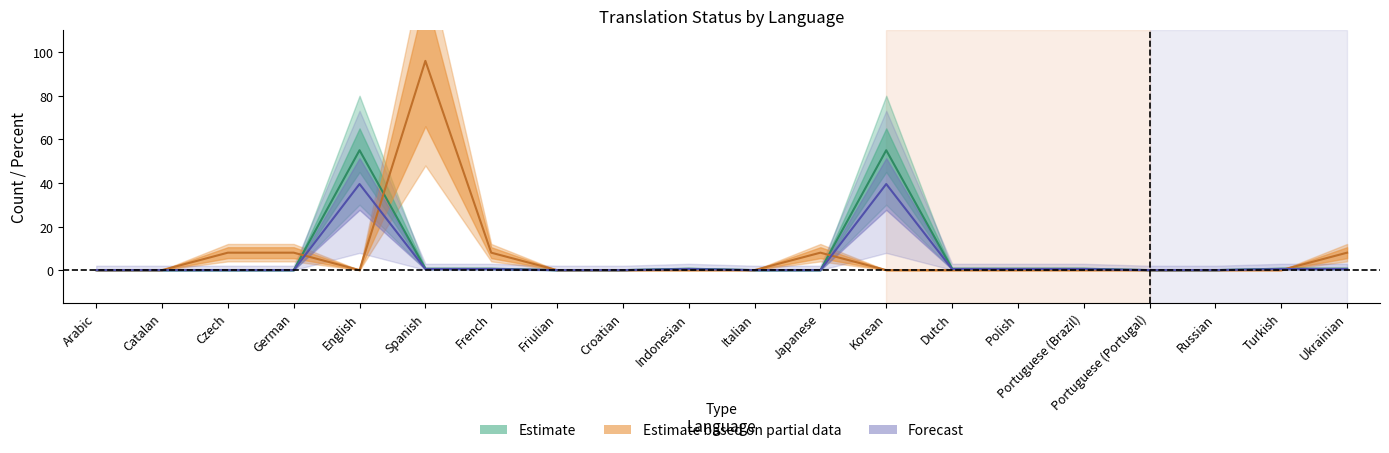

How many categories are shown in the chart?

20